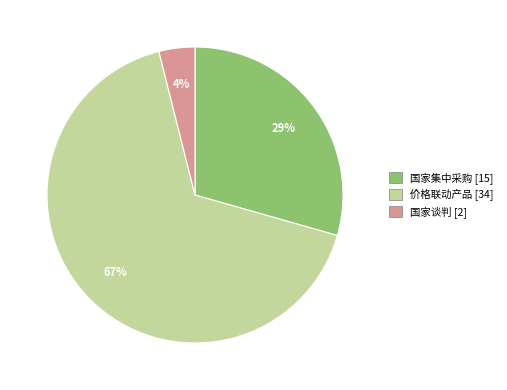

Is it true that 国家谈判 [2] is 4% of the pie?

True